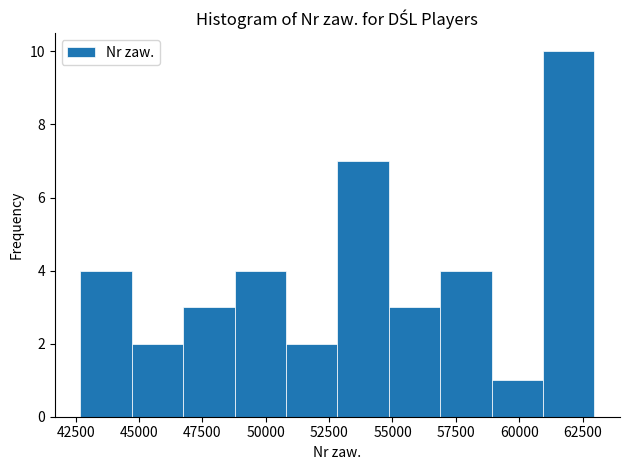

Reading left to right, list every bar in this chart as the range it spans on the x-axis followed by its height. Neither the bar edges nor the heights are printed on the chart, so give them approximately, as read against the axes.

42500 to 44500: 4
44500 to 46500: 2
46500 to 49000: 3
49000 to 51000: 4
51000 to 53000: 2
53000 to 55000: 7
55000 to 57000: 3
57000 to 59000: 4
59000 to 61000: 1
61000 to 63000: 10